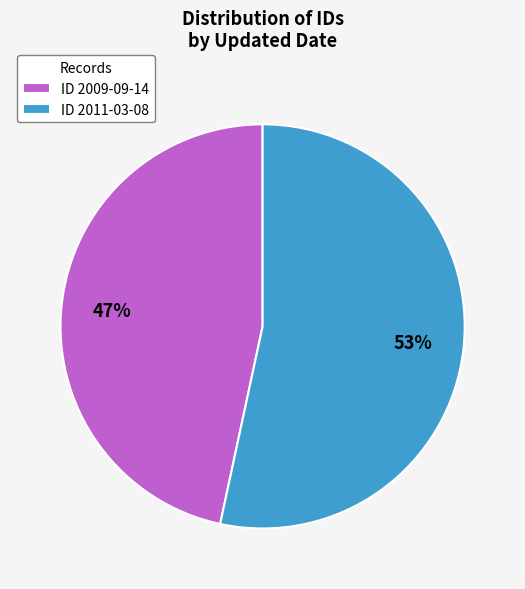

Approximately how many times larger is the value at ID 2009-09-14 compared to ID 2011-03-08?

0.9